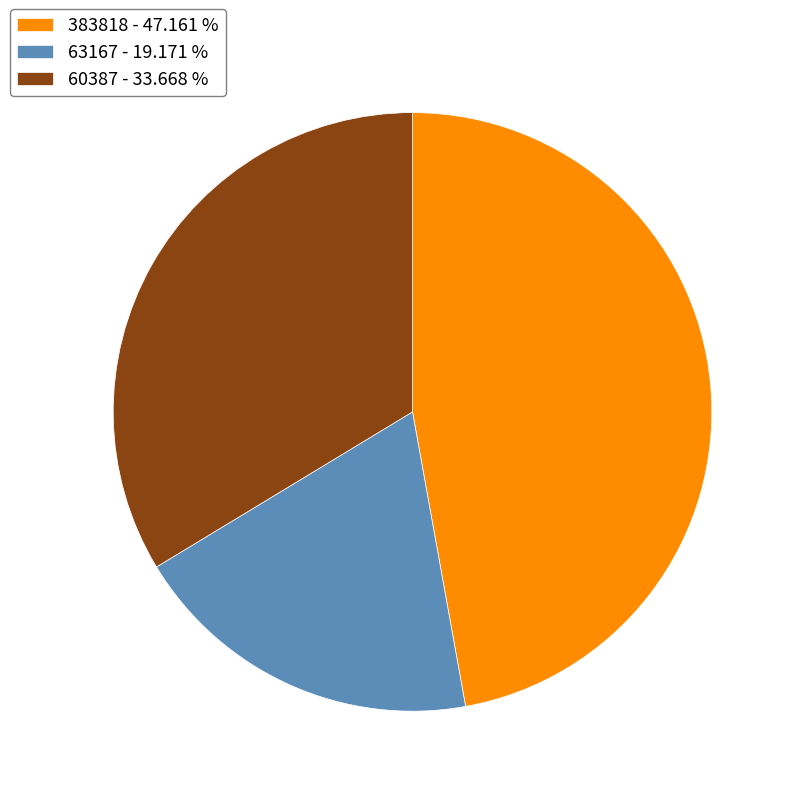

How many slices are in this pie chart?

3